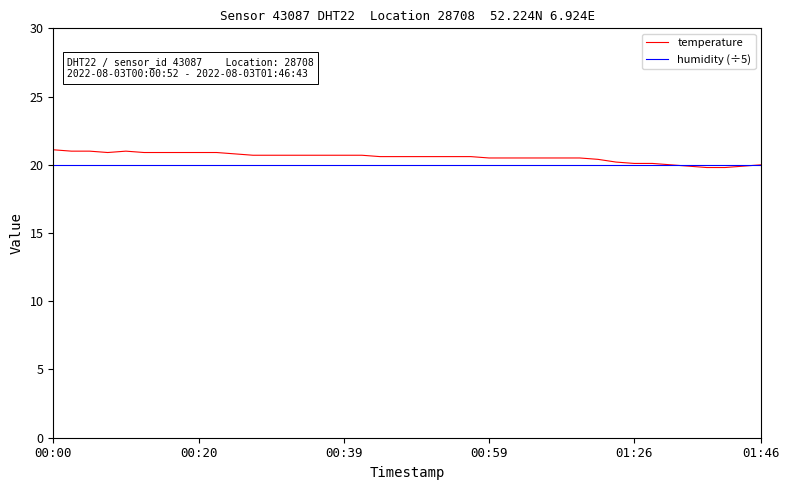

What is the minimum value shown in the chart?

19.8